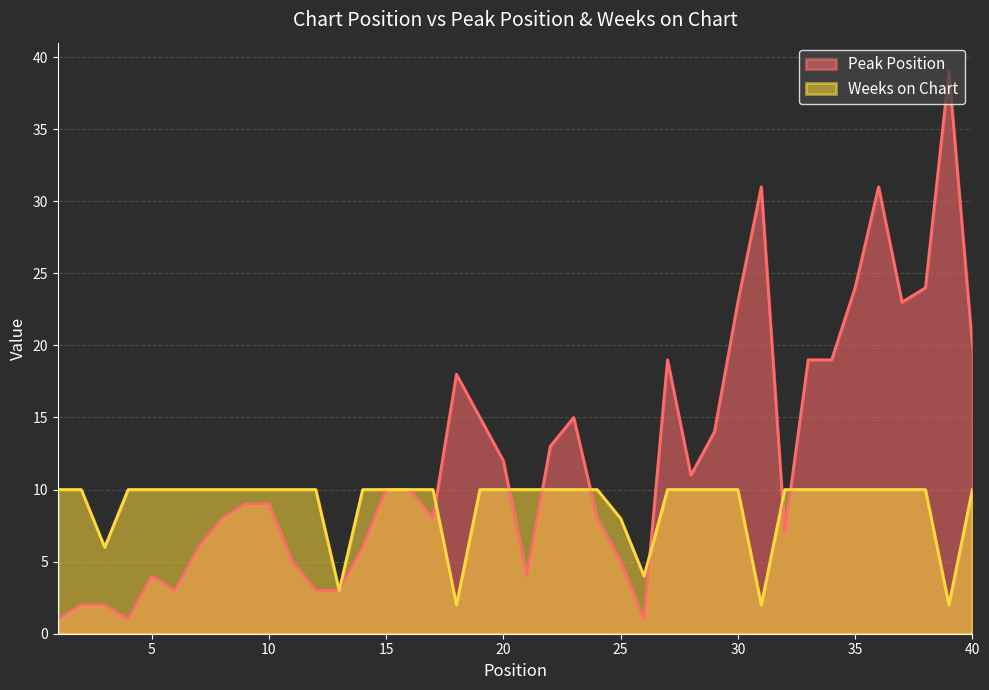

Which series changed the most between 30 and 31?

Peak Position